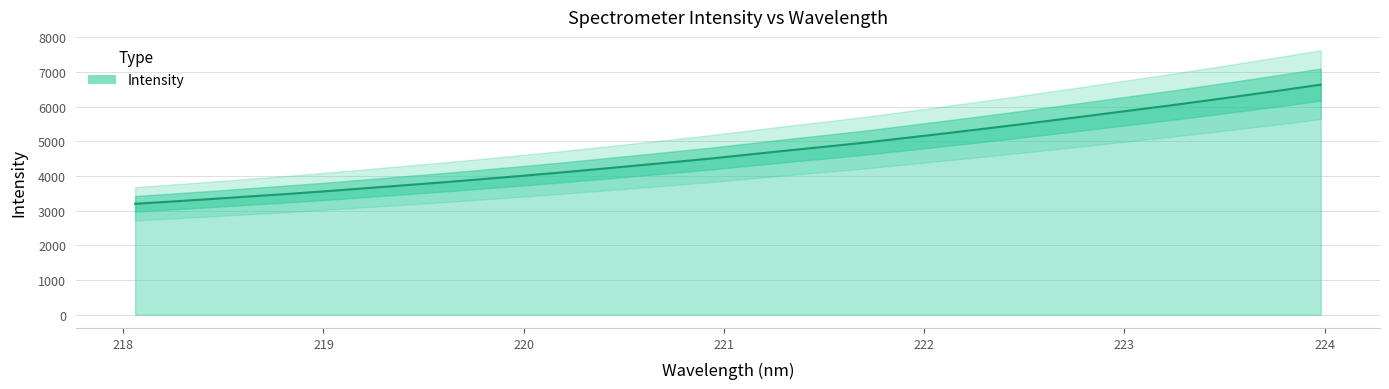

How many values are below 4612?

16